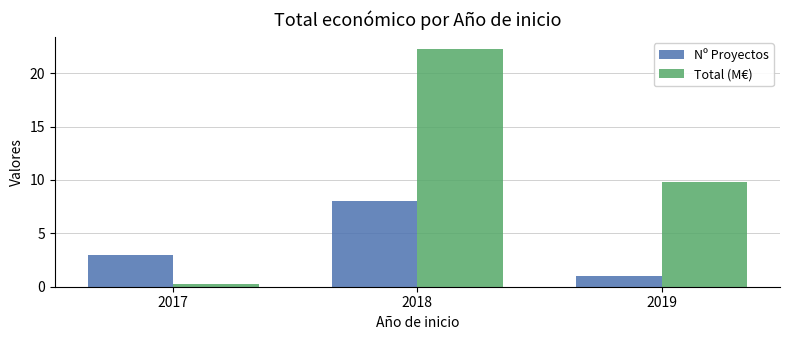

What are all the series names shown in the legend?

Nº Proyectos, Total (M€)